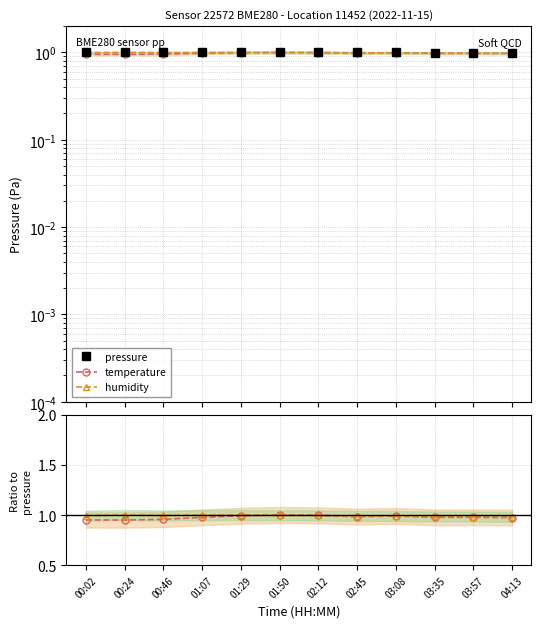

The value of pressure at 03:57 is 1.4. True or false?

False